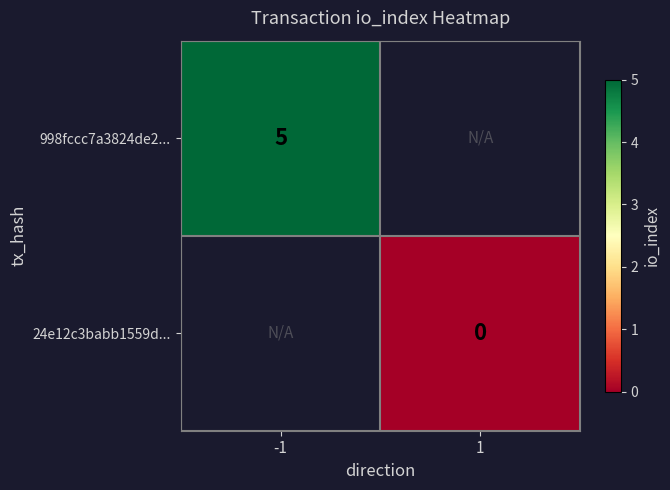

The value of 998fccc7a3824de2... at -1 is 5. True or false?

True